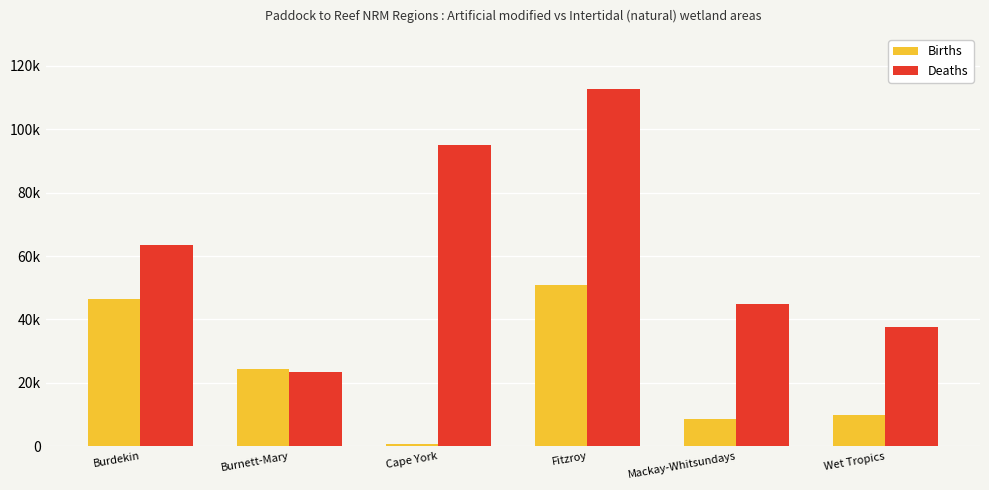

What are all the series names shown in the legend?

Births, Deaths